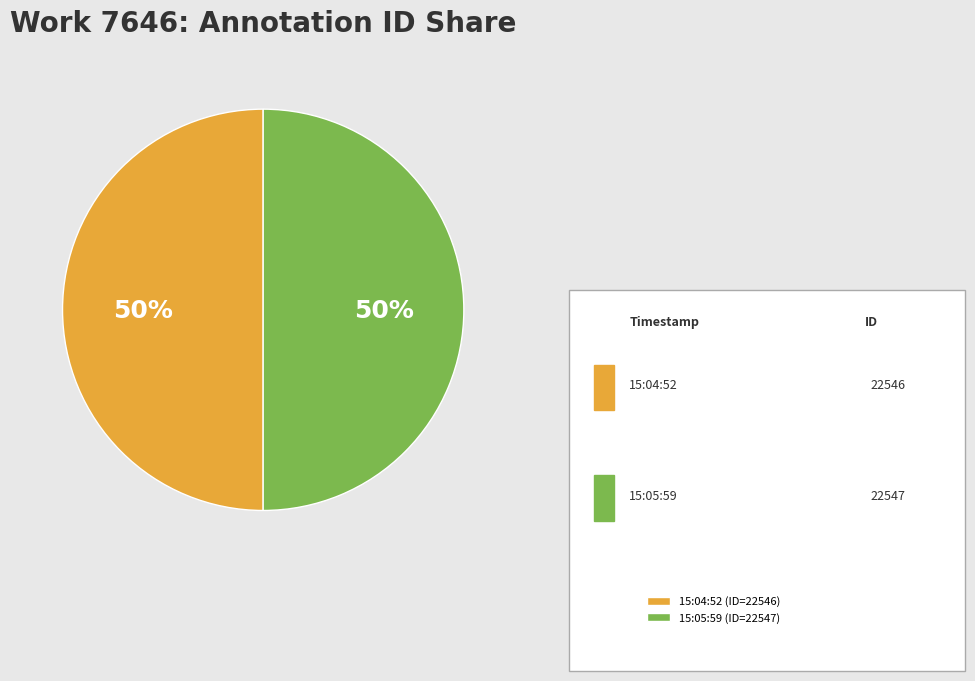

To the nearest percent, what is the combined percentage of 15:04:52 (ID=22546) and 15:05:59 (ID=22547)?

100%